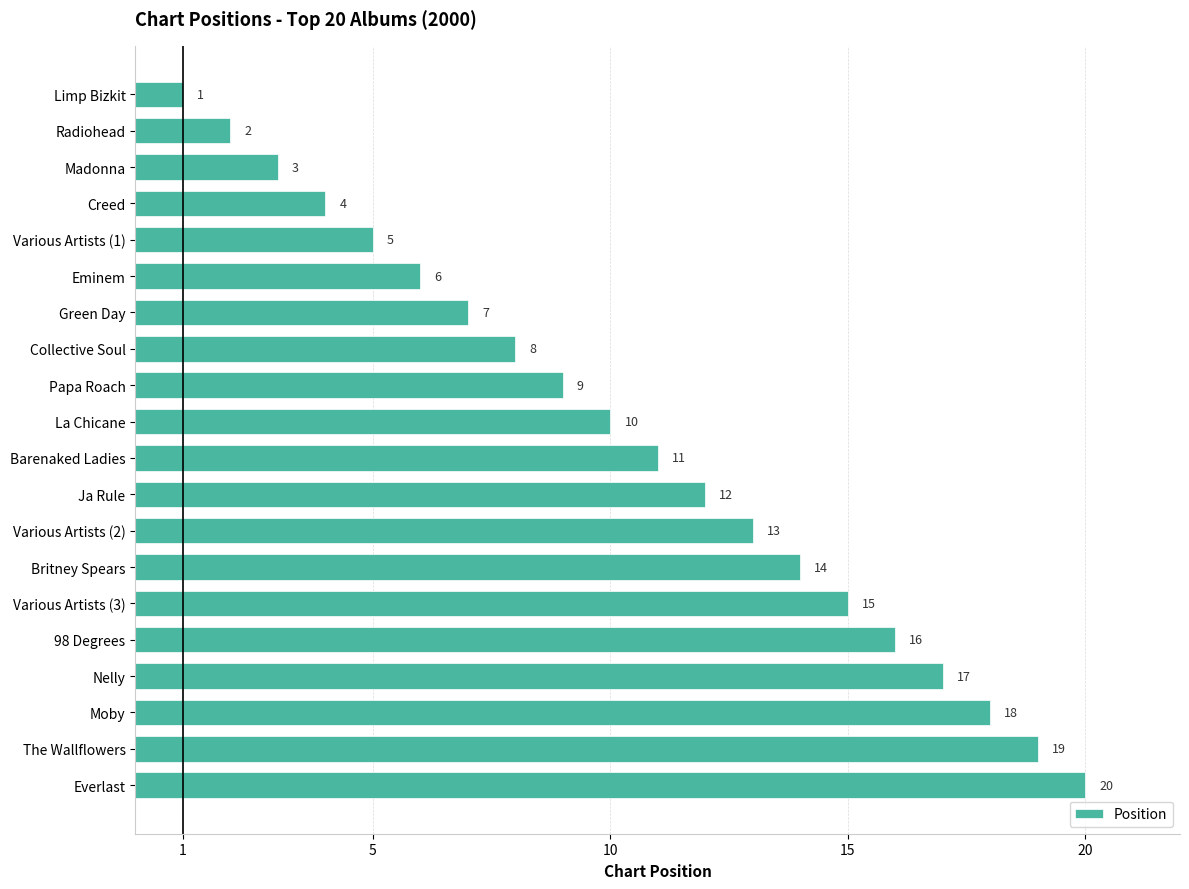

Read the value at Green Day, to the nearest 10.

10